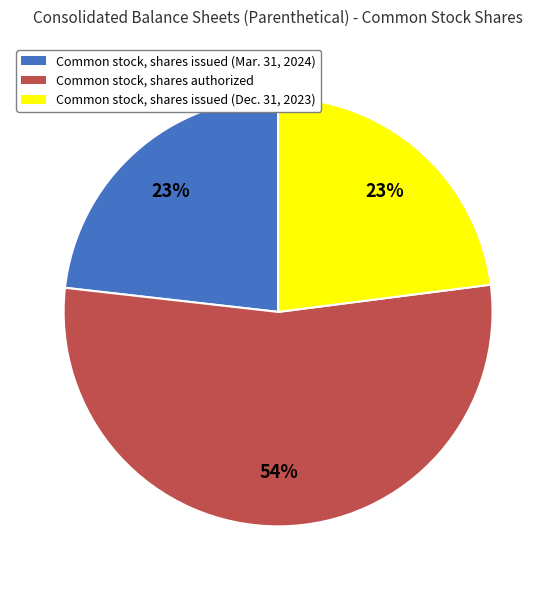

True or false: Common stock, shares issued (Mar. 31, 2024) accounts for 15% of the total.

False